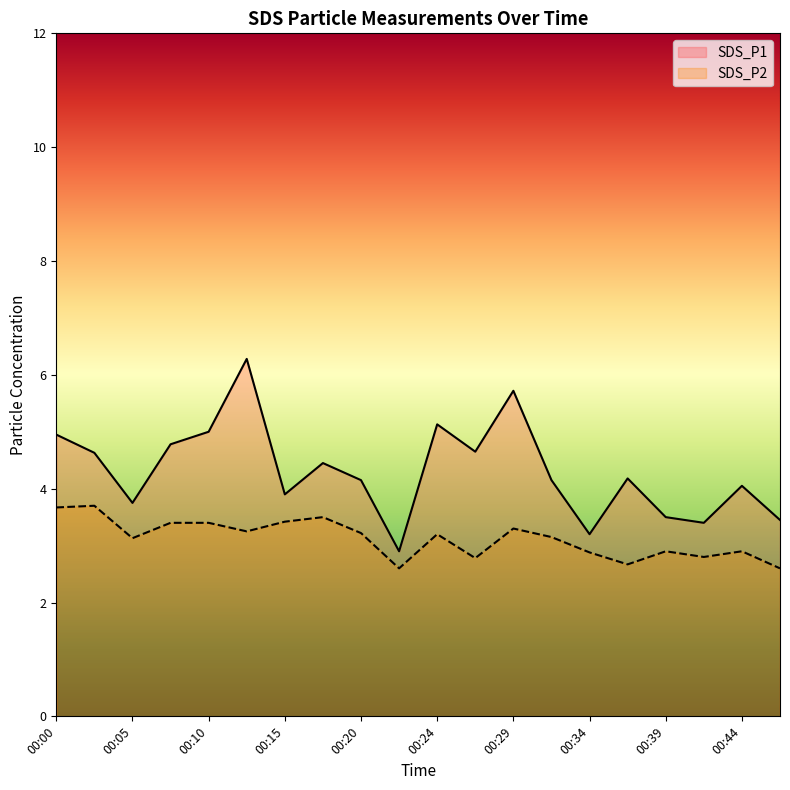

In SDS_P2, how many points are lower than both neighbors (excluding endpoints)?

6